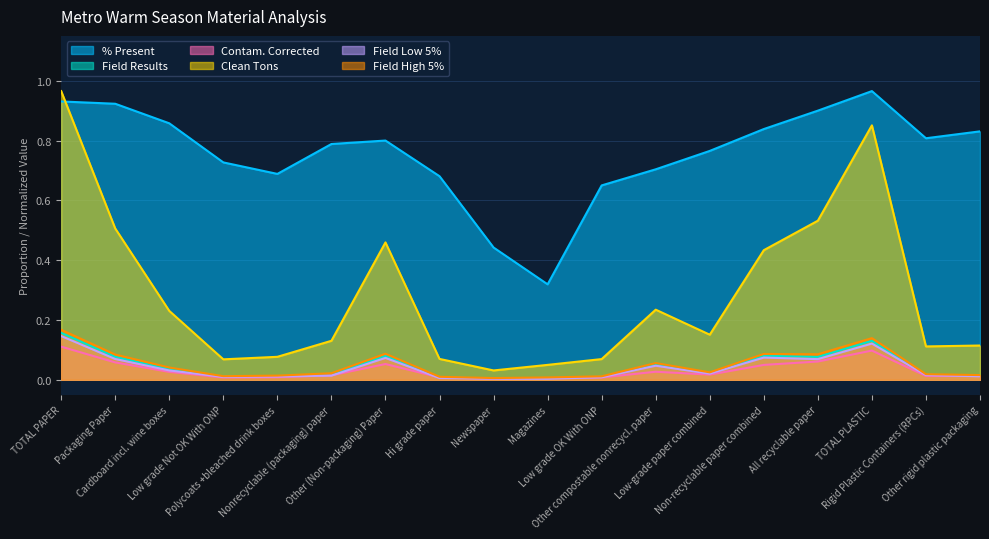

Rank the series at Low grade Not OK With ONP from highest to lowest value.

% Present, Clean Tons, Field High 5%, Field Results, Field Low 5%, Contam. Corrected